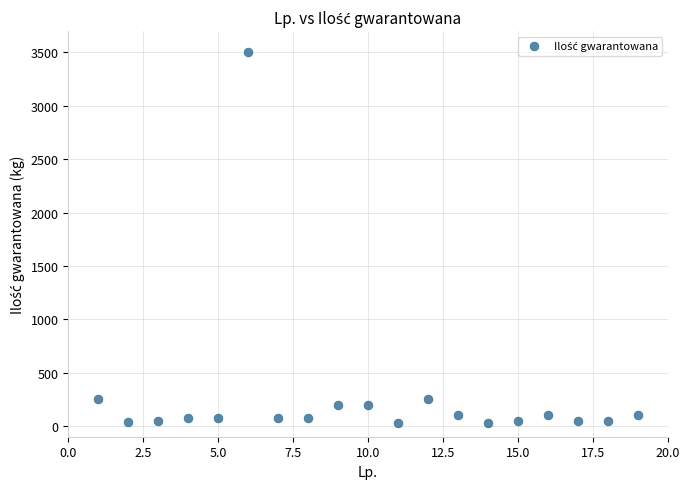

What is the range of Y values (max minus min)?

3475